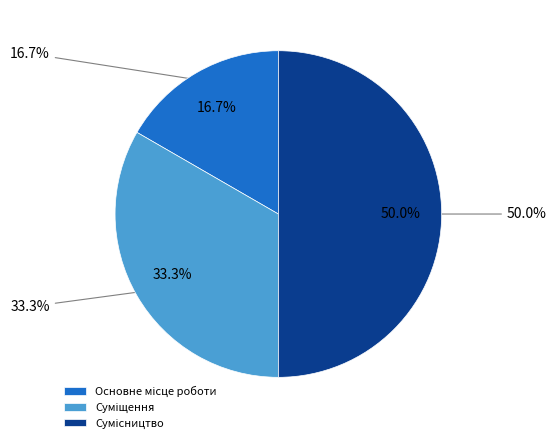

Approximately how many times larger is the value at Основне місце роботи compared to Суміщення?

0.5